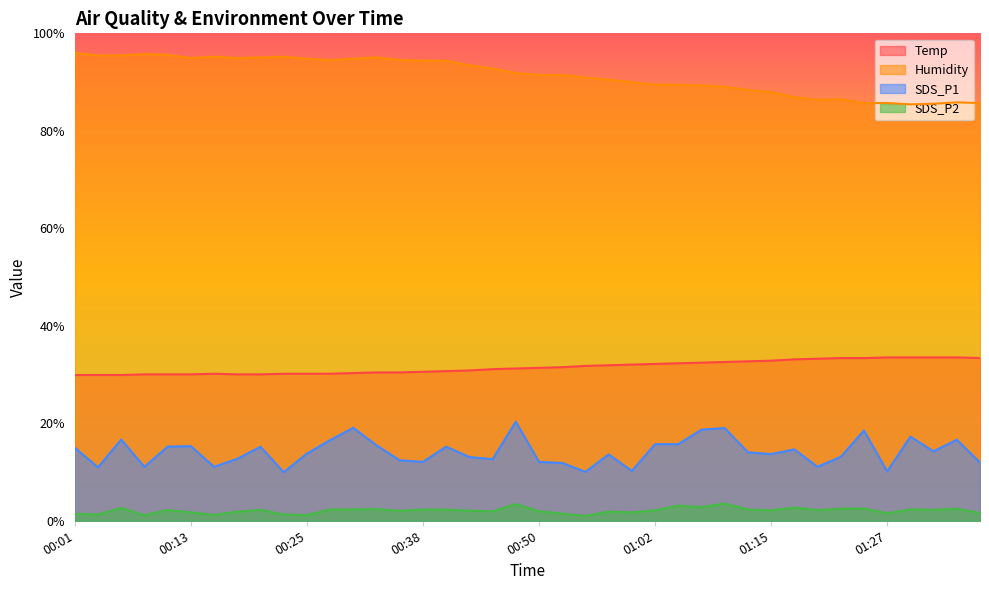

Count the number of data series in this chart.

4